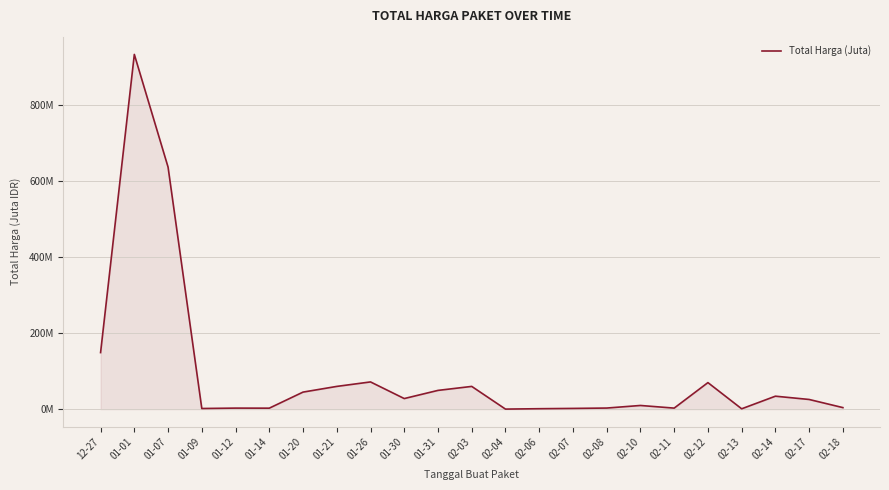

What is the label of the 17th point from the left?

02-10